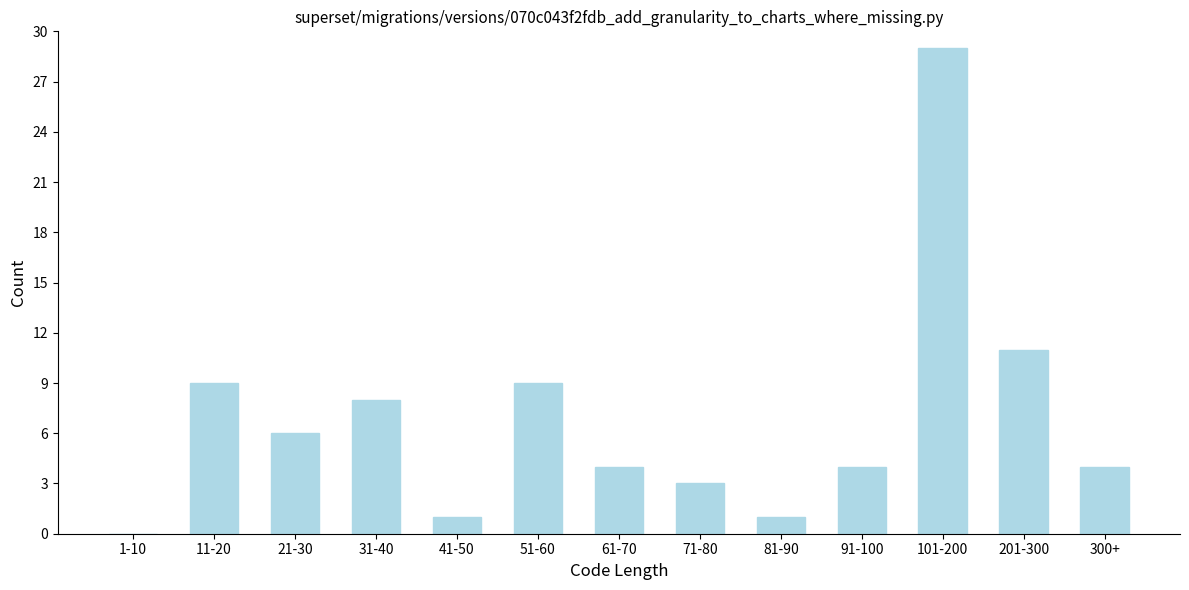

Reading left to right, transcribe all the data shown in this chart.

1-10=0	11-20=9	21-30=6	31-40=8	41-50=1	51-60=9	61-70=4	71-80=3	81-90=1	91-100=4	101-200=29	201-300=11	300+=4